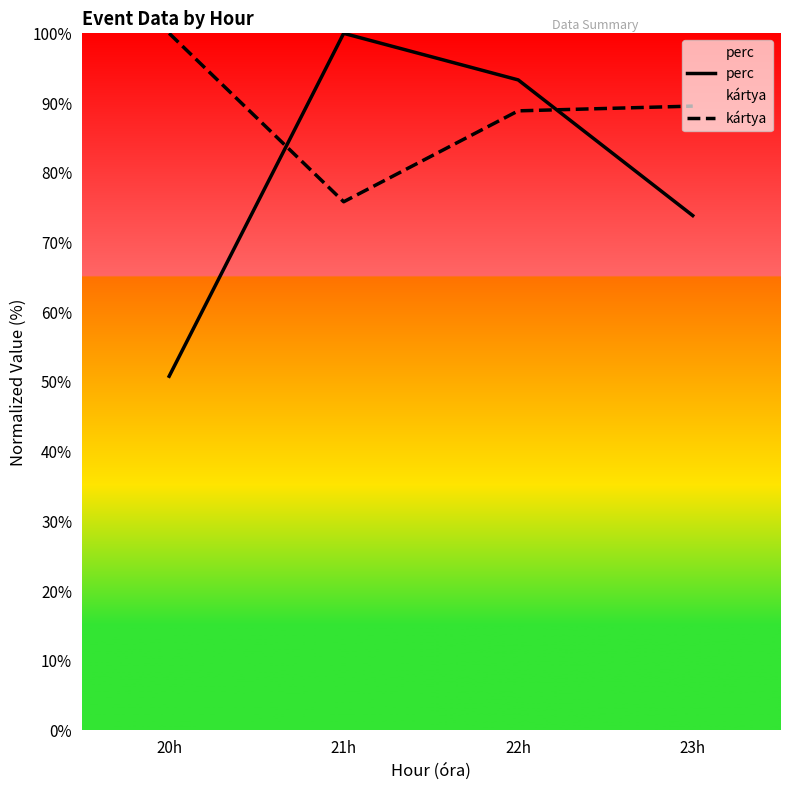

How many categories are shown in the chart?

4